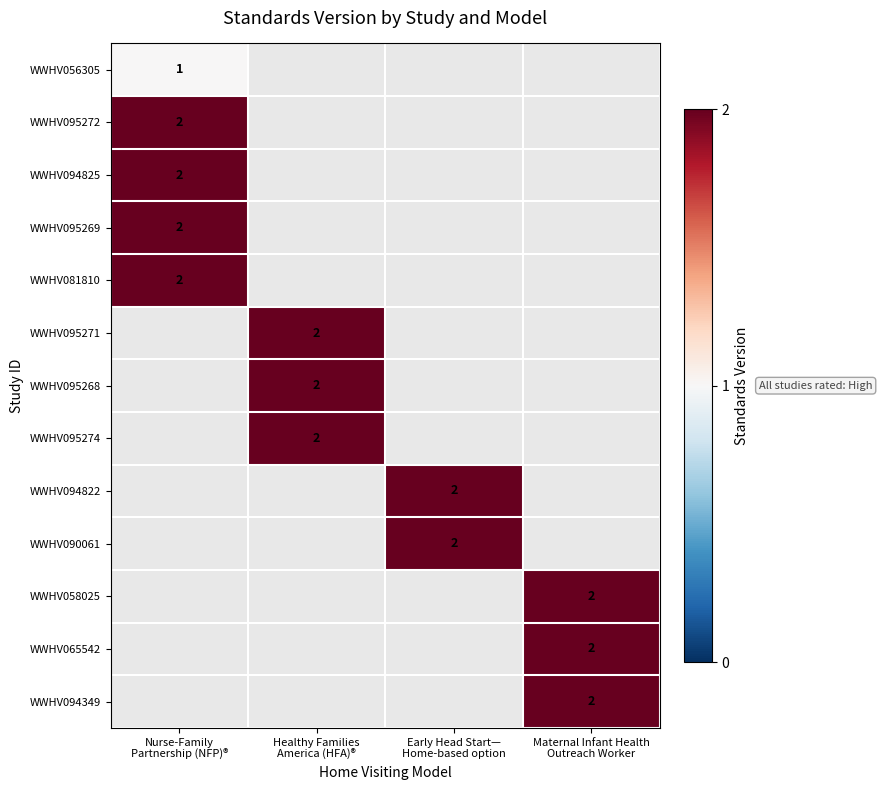

At Early Head Start— Home-based option, list the series in order from smallest to largest.

WWHV056305, WWHV095272, WWHV094825, WWHV095269, WWHV081810, WWHV095271, WWHV095268, WWHV095274, WWHV094822, WWHV090061, WWHV058025, WWHV065542, WWHV094349